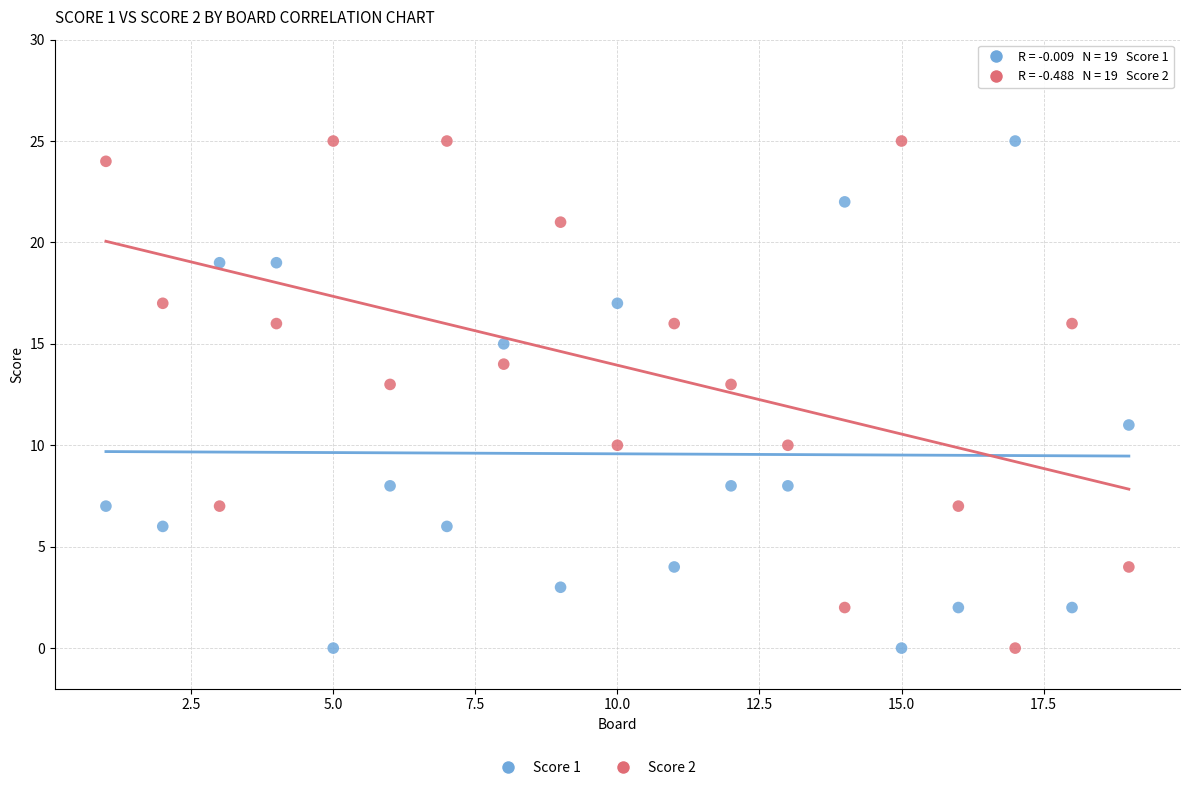

Across all data points, what is the range of X values (max minus min)?

18